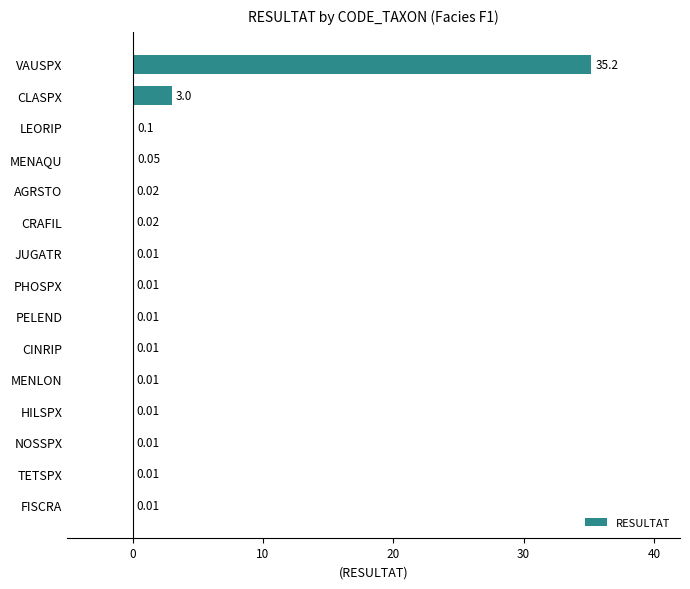

What is the sum of all values?

38.5